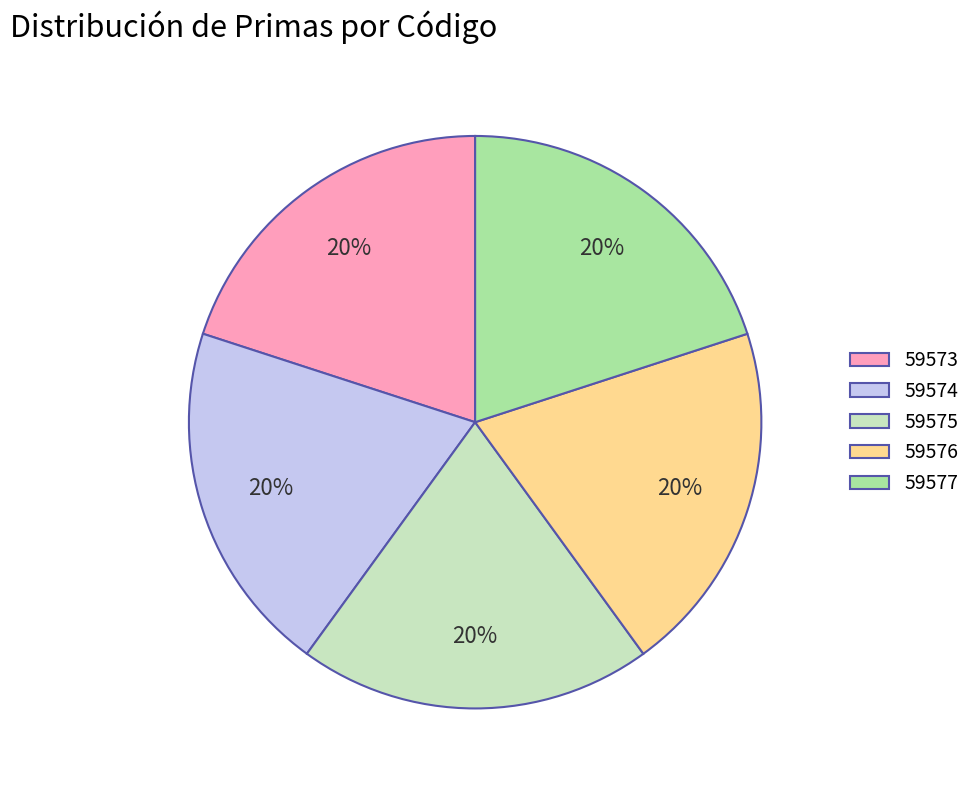

Does 59577 account for over 50% of the chart?

No